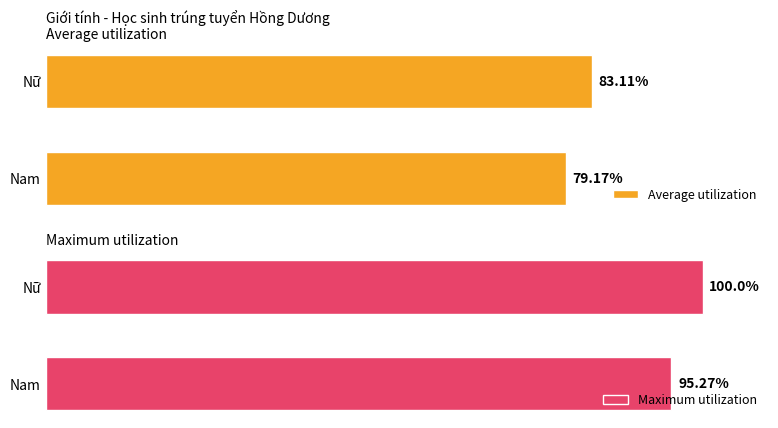

Reading right to left, list all the values displayed in this chart.

Average utilization: 83.1	79.2
Maximum utilization: 100.0	95.3